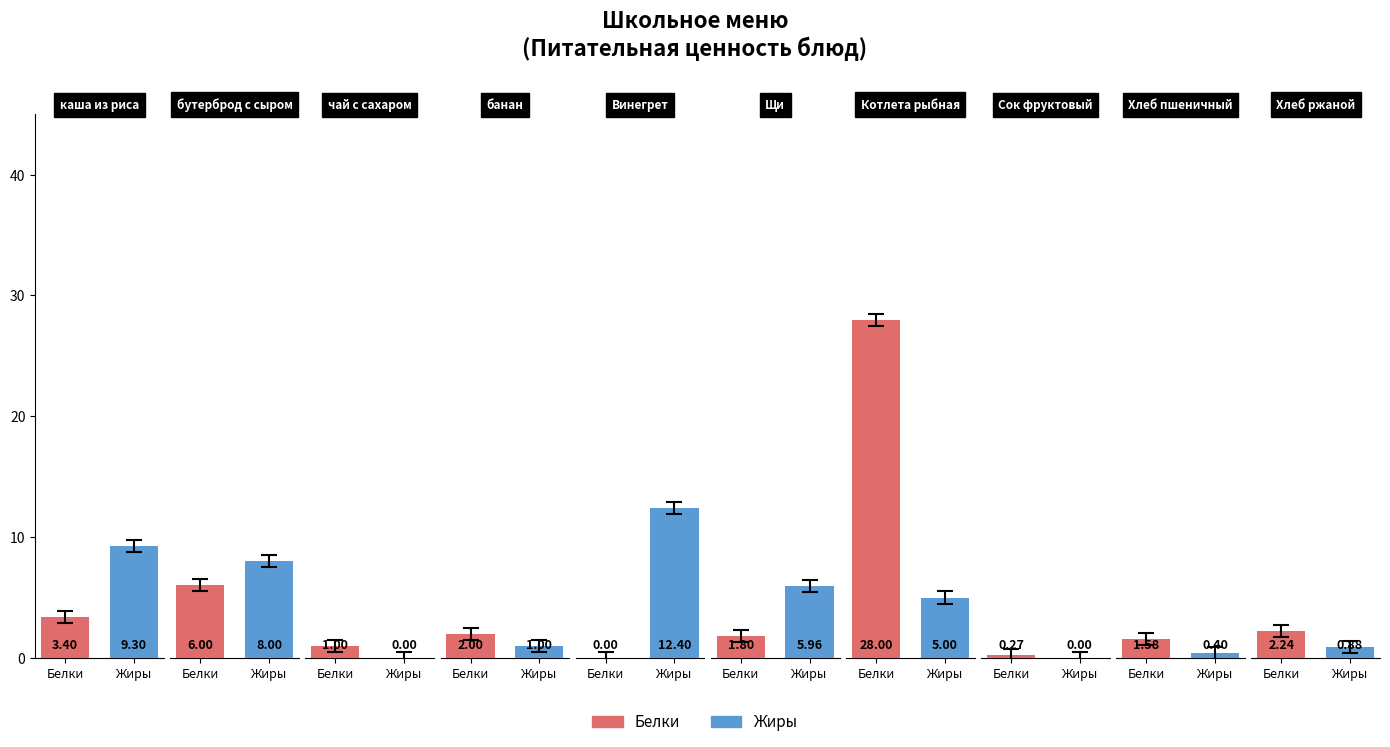

How many distinct data groups are displayed?

2